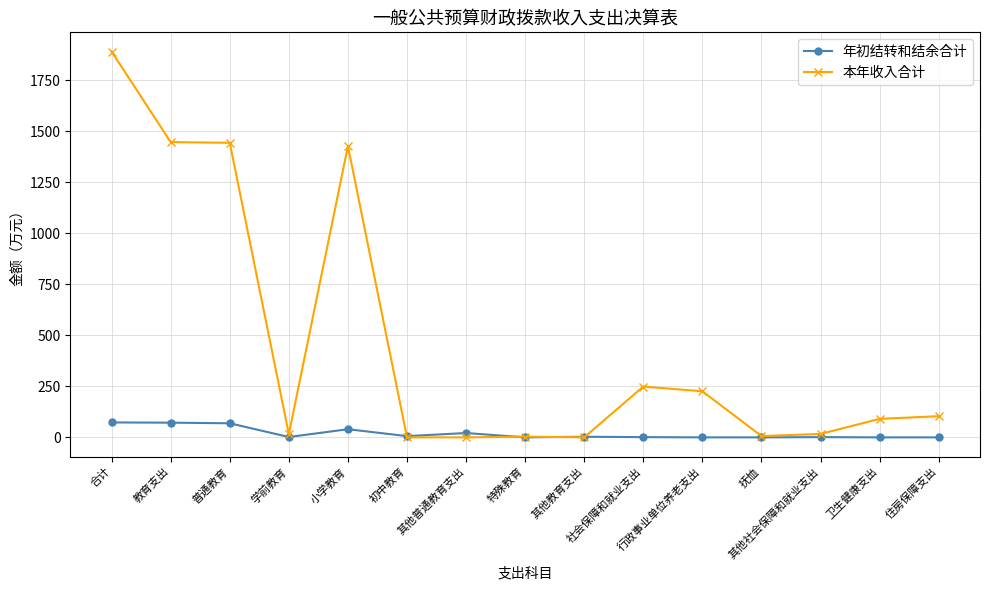

At how many categories does at least one series exceed 791?

4